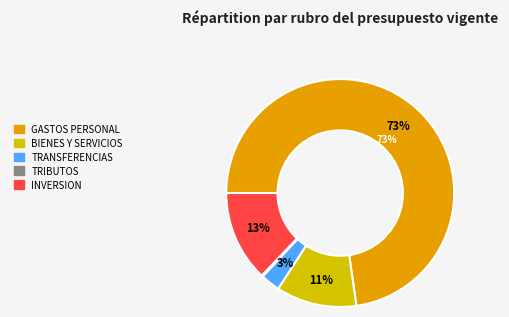

To the nearest percent, what is the average slice percentage?

20%